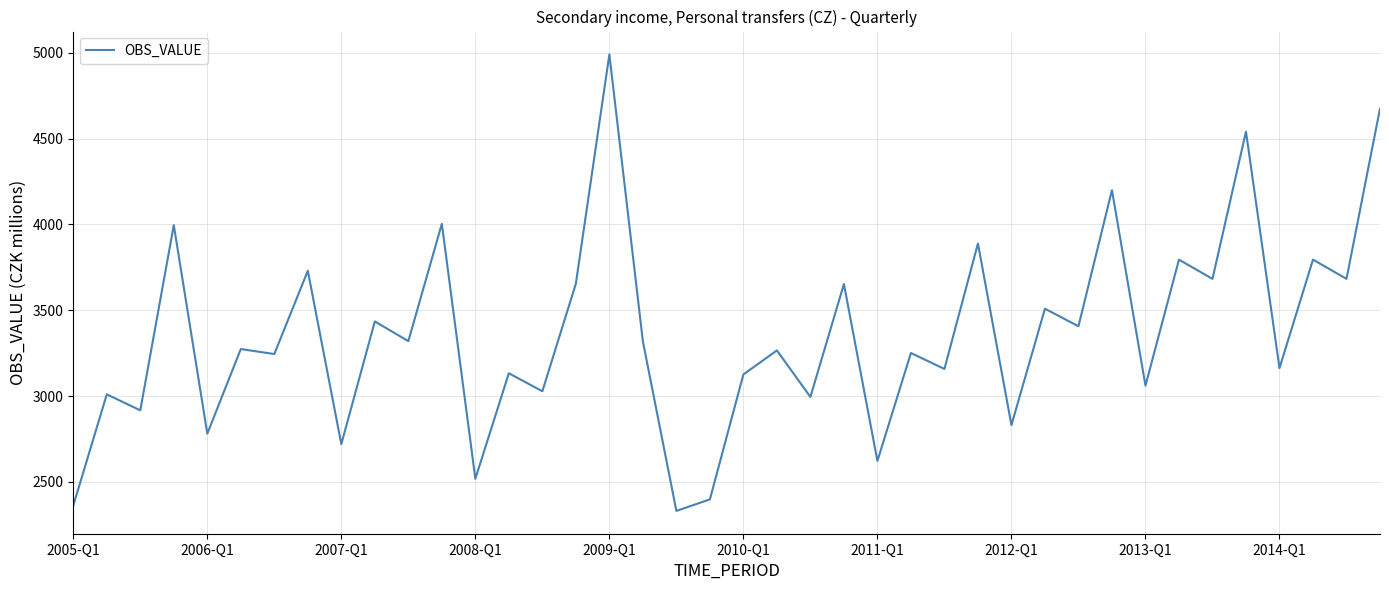

What is the minimum value shown in the chart?

2331